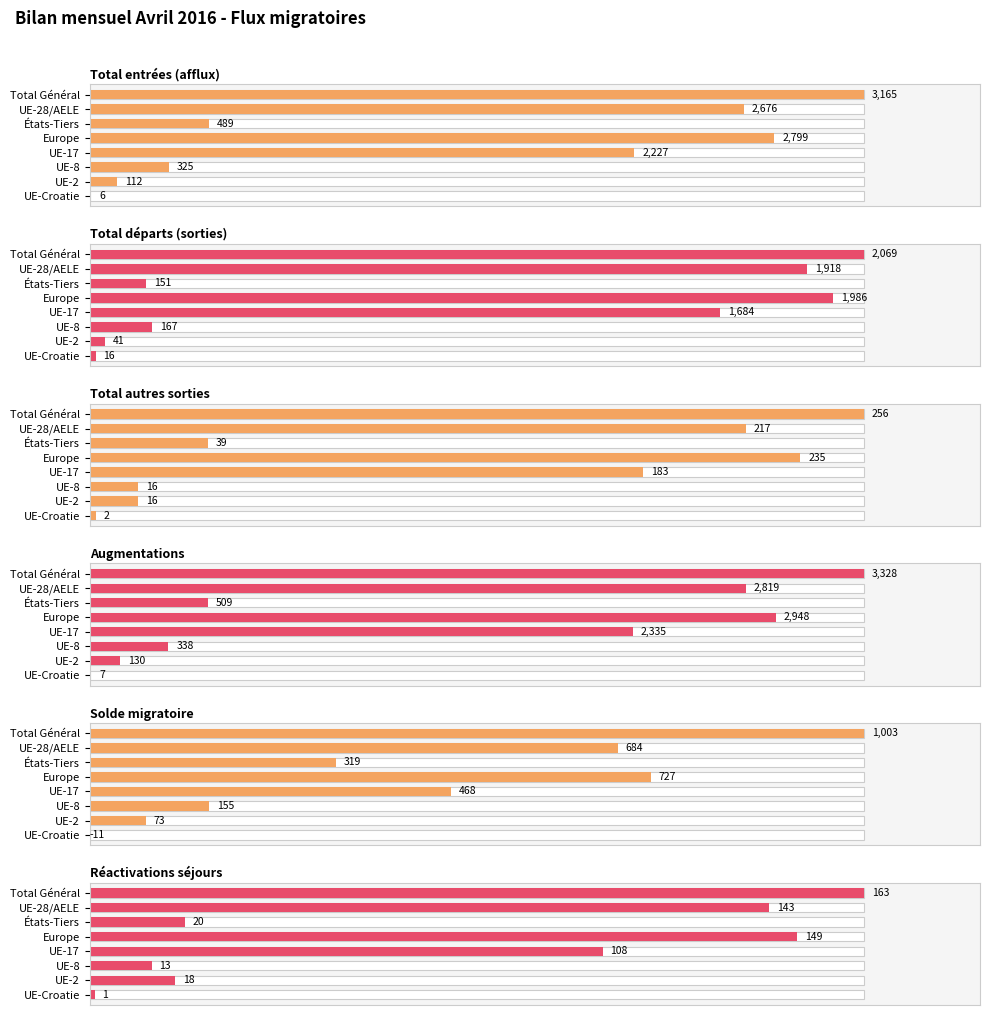

What is the spread (max minus min) of values at États-Tiers?

489